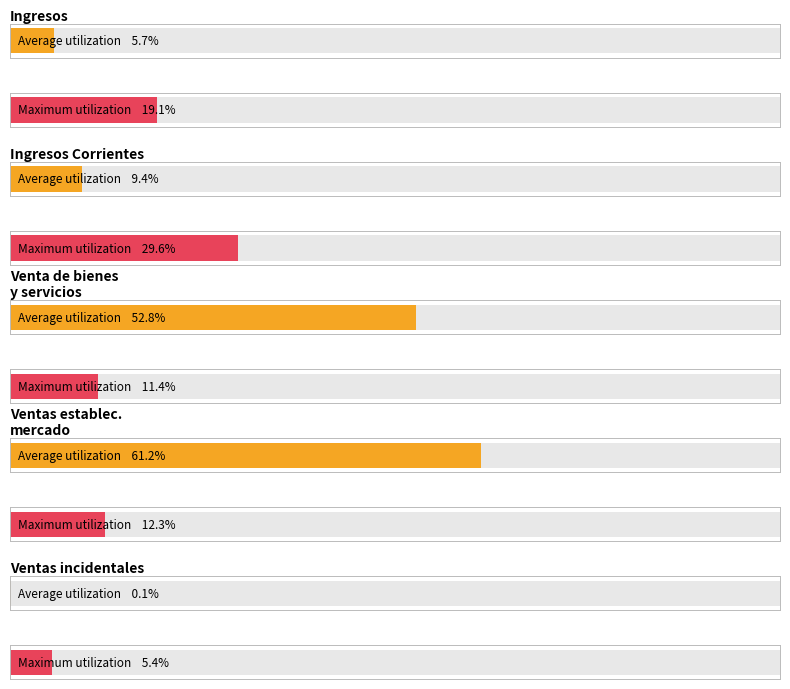

What position from the right is Ventas incidentales de establecimientos?

1